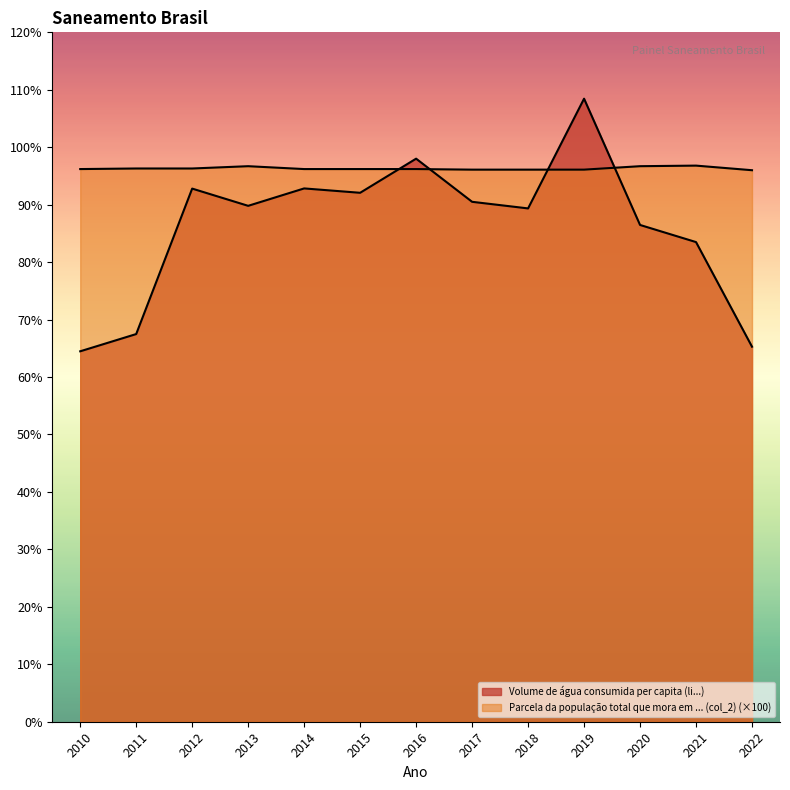

At 2010, list the series in order from smallest to largest.

Volume de água consumida per capita (li...), Parcela da população total que mora em ... (col_2)